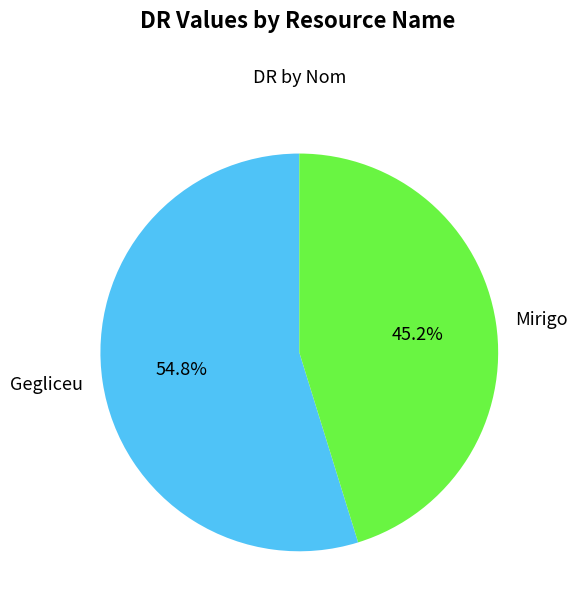

What is the total percentage of Mirigo and Gegliceu?

100.0%